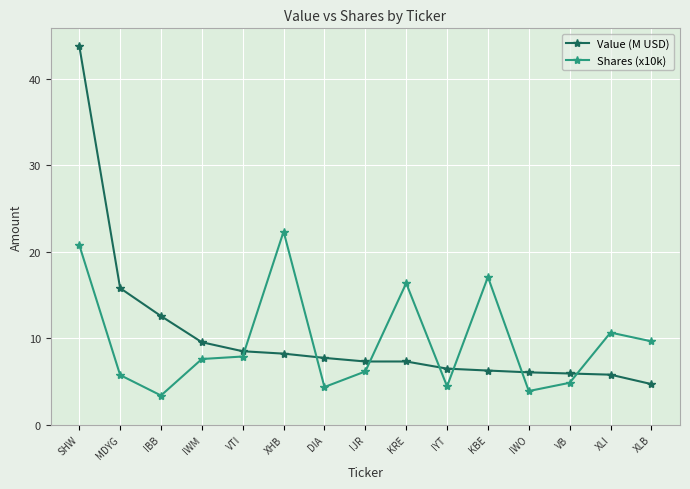

Which series has the widest spread of values?

Value (M USD)